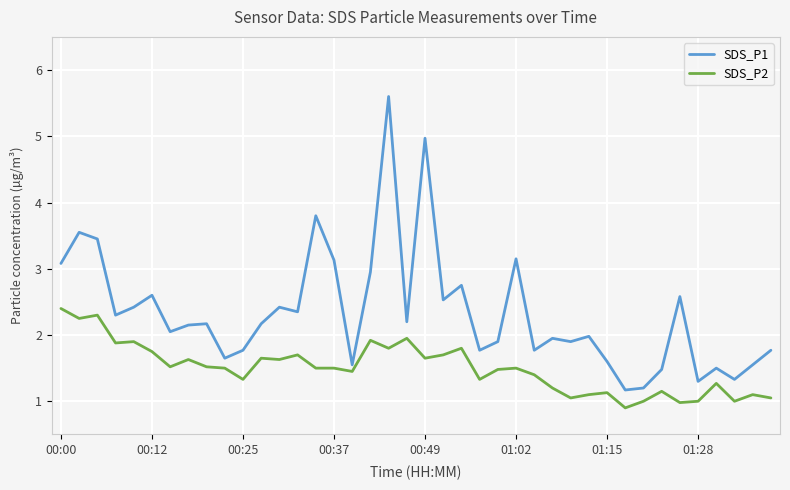

Which series has the largest range (max minus min)?

SDS_P1